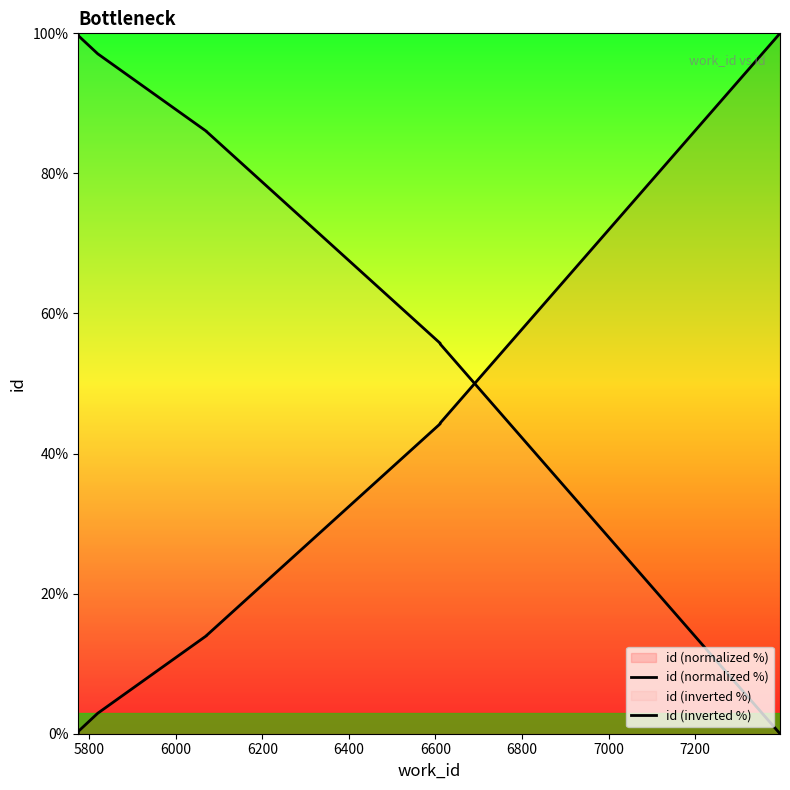

Count the number of categories in the chart.

10